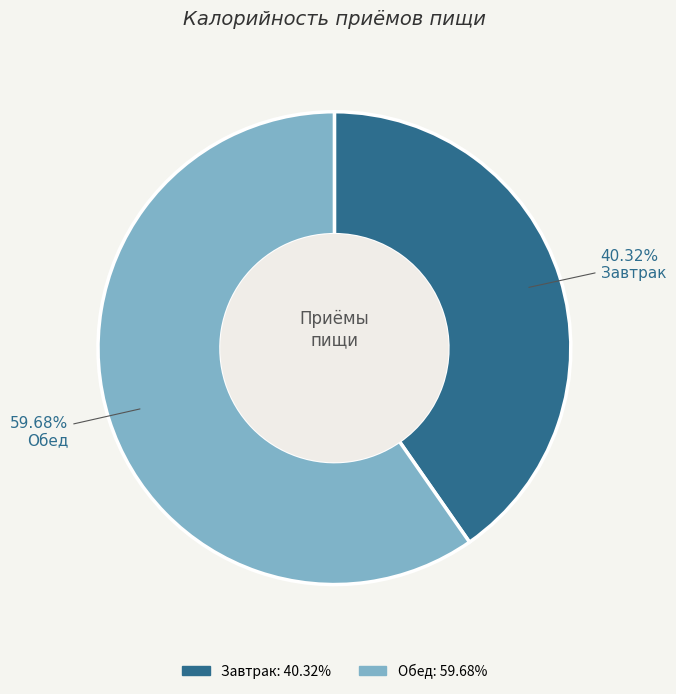

To the nearest percent, what portion does Завтрак represent?

40%